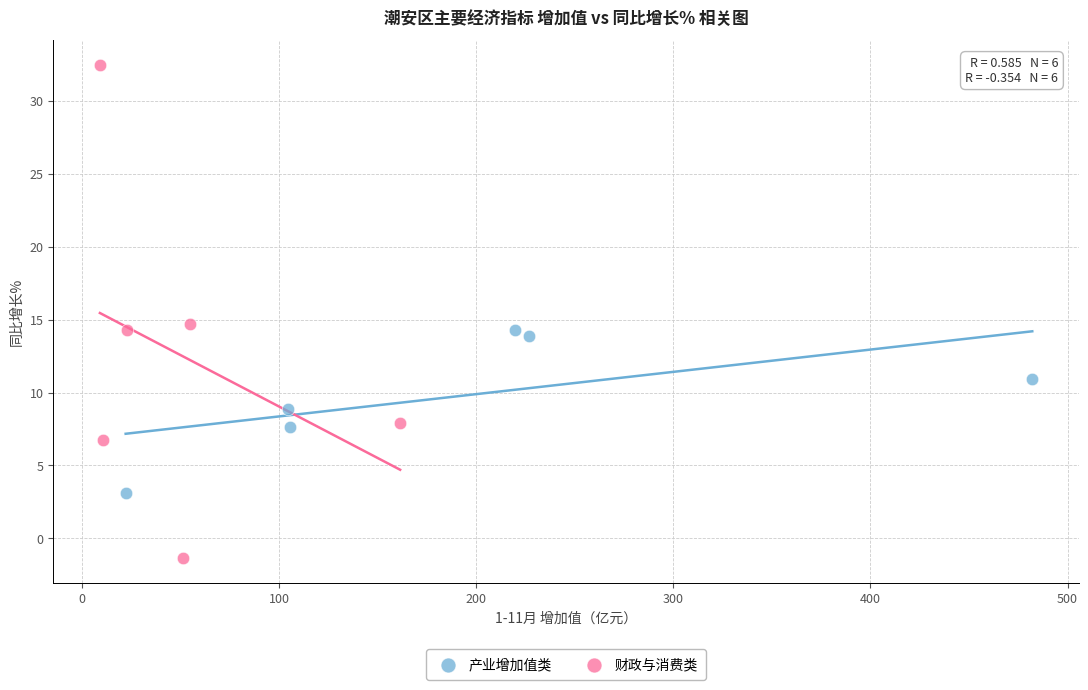

Which series contains the lowest Y value?

财政与消费类